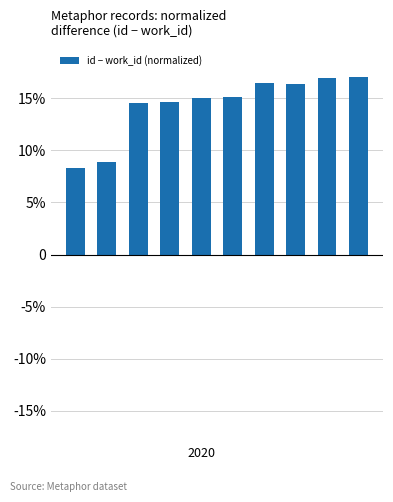

List the labels in order of value, smallest first.

2020, 1, 2, 3, 4, 5, 7, 6, 8, 9